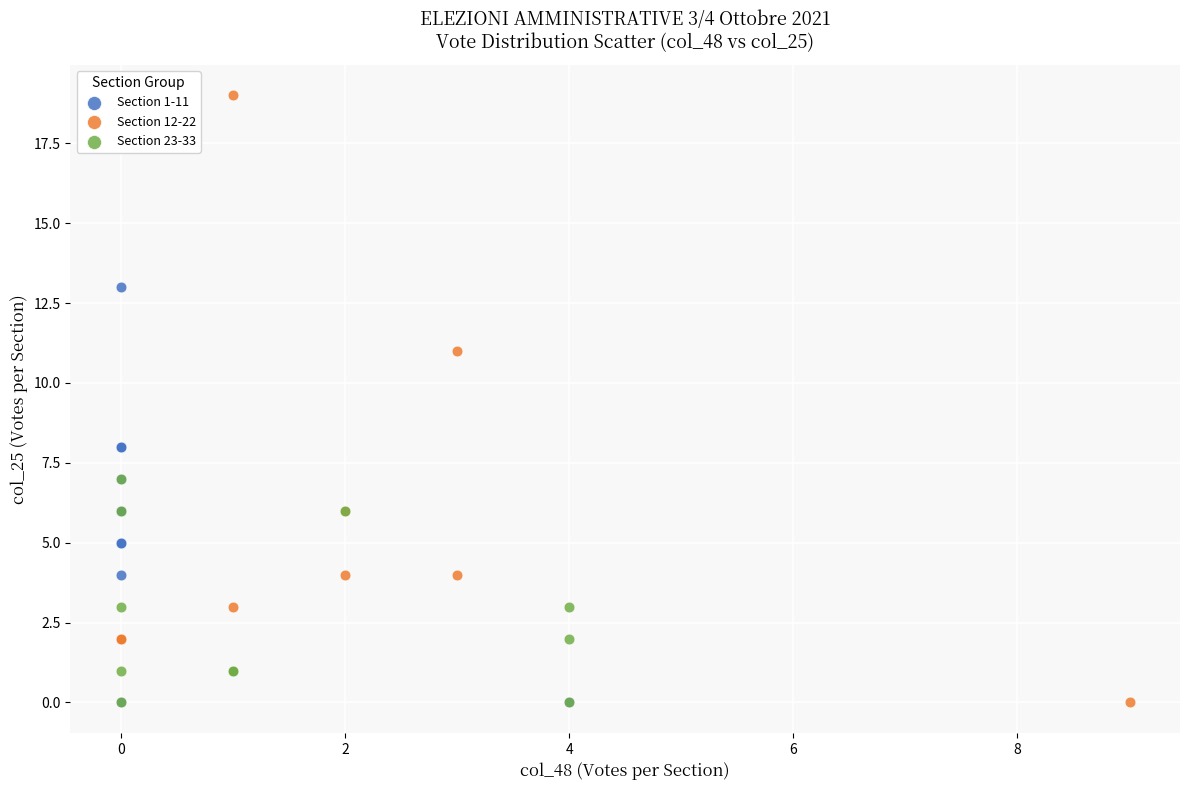

Which series has the widest spread of Y values?

Section 12-22